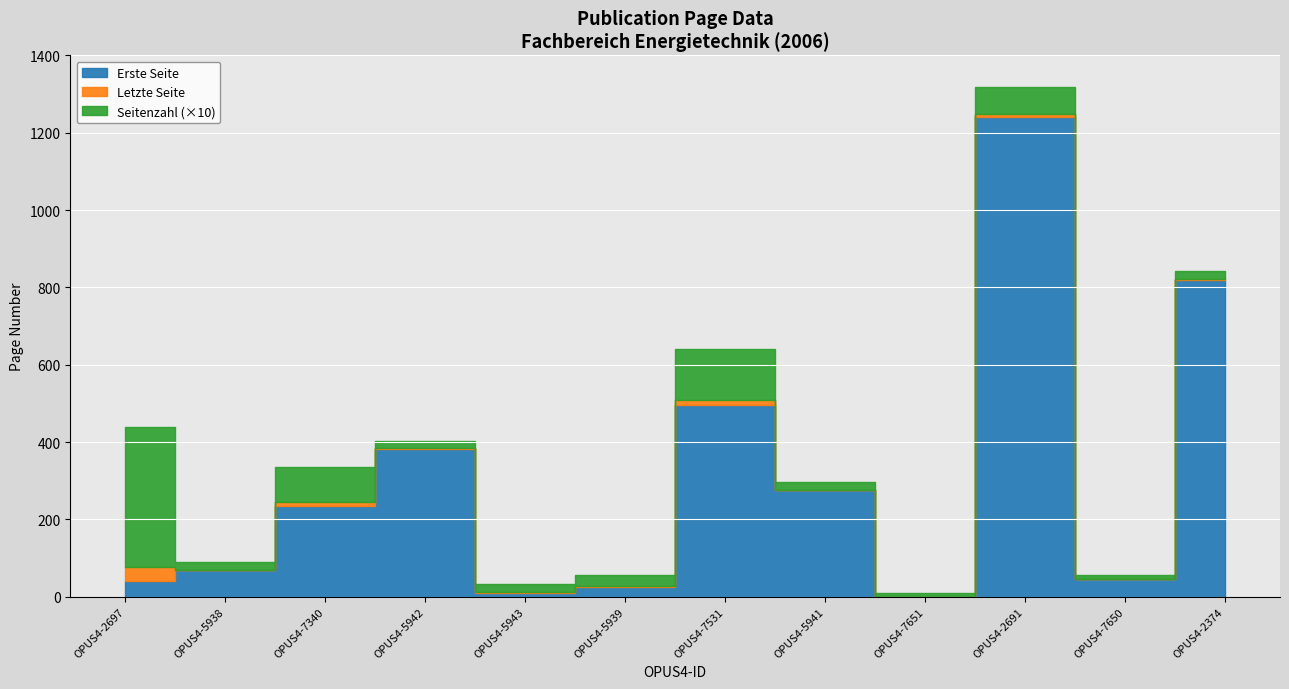

What is the value of the Seitenzahl point at the 4th from the left?

2